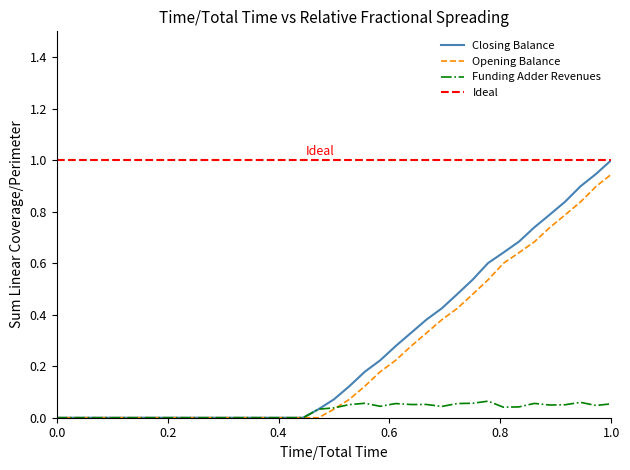

The value of Funding Adder Revenues at 2010-10 is -0.0. True or false?

False